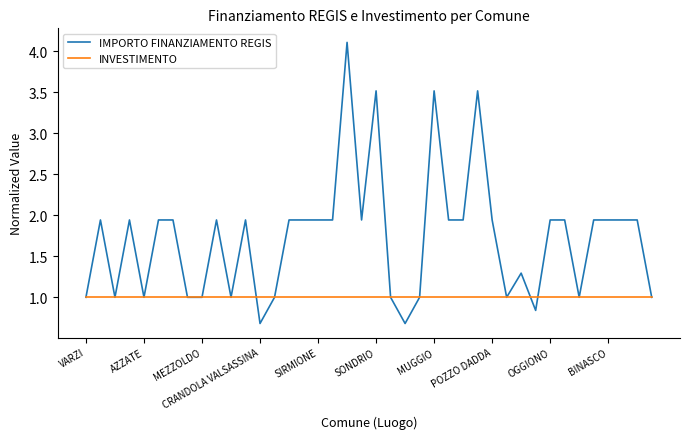

True or false: INVESTIMENTO and IMPORTO FINANZIAMENTO REGIS intersect in this chart.

True